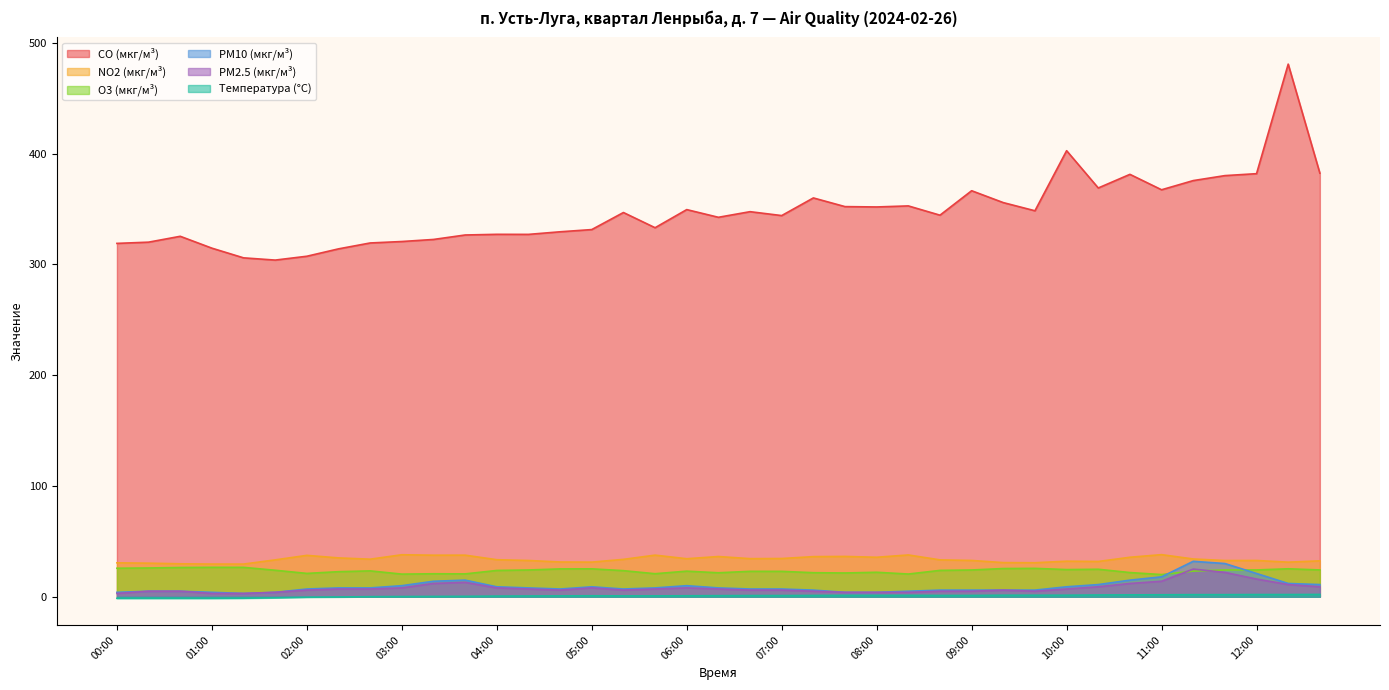

In PM2.5 (мкг/м³), how many points are higher than both neighbors (excluding endpoints)?

5